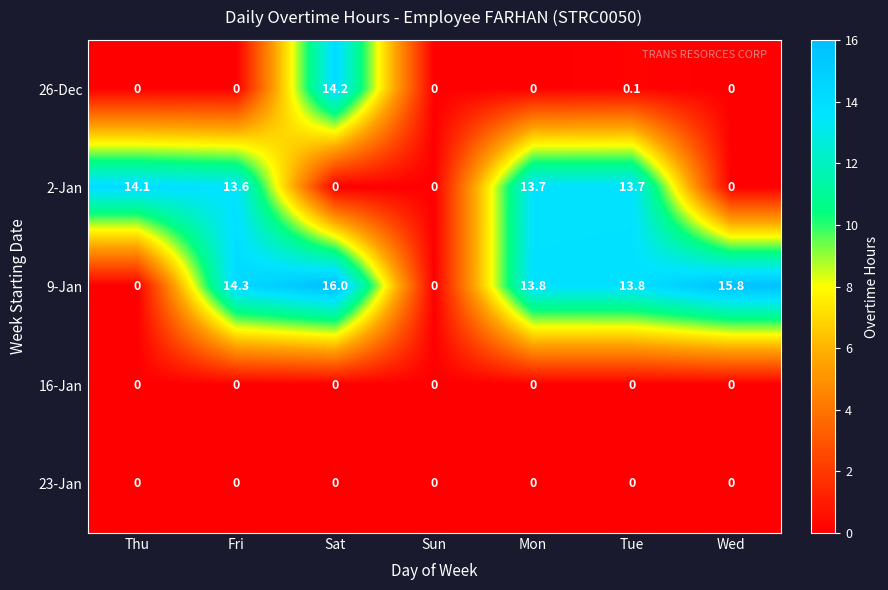

At which label does 2-Jan reach its peak?

Thu